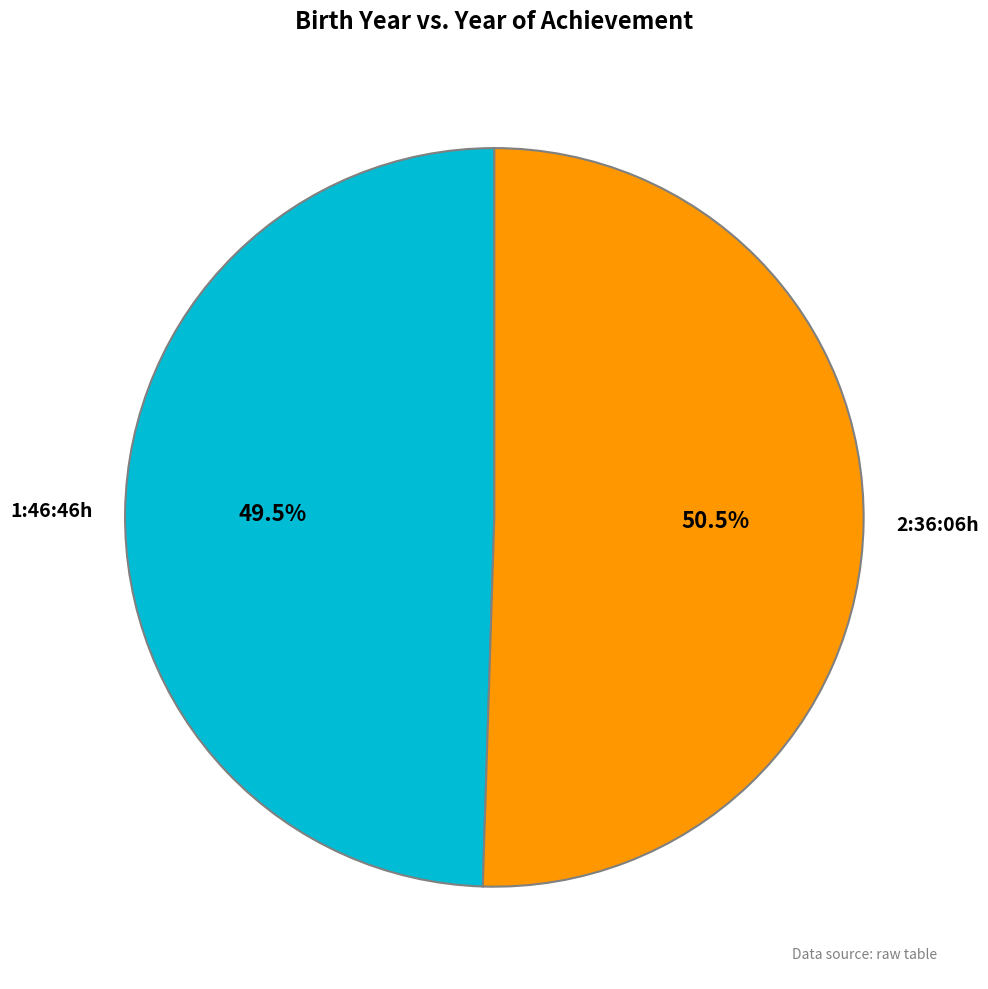

Is there a majority slice in this chart?

Yes